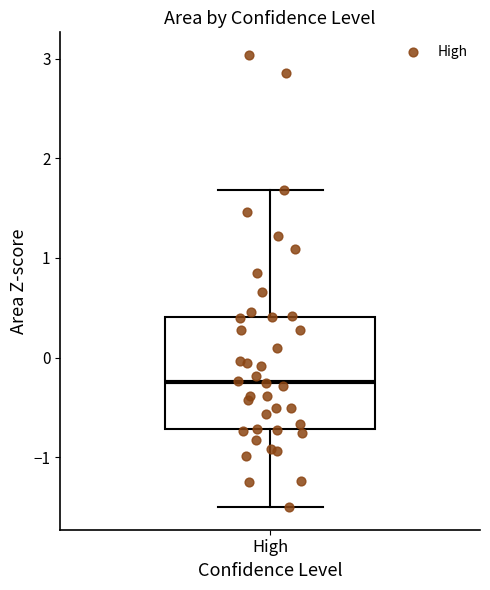

Where does the upper whisker of the box for High end on the y-axis? The values are not printed on the chart, so give them approximately, as read against the axis.

1.7